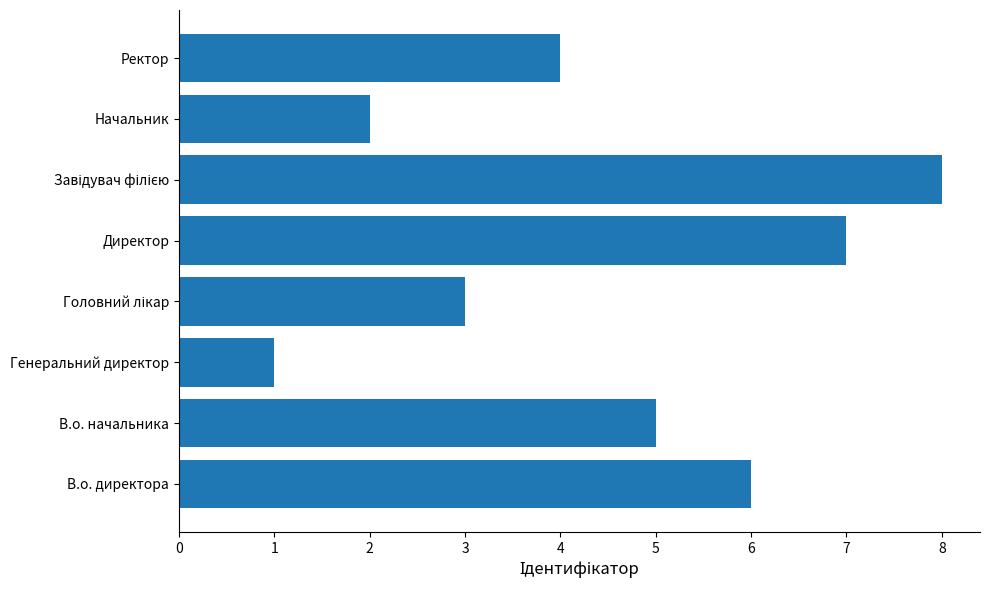

Read the value at В.о. начальника.

5